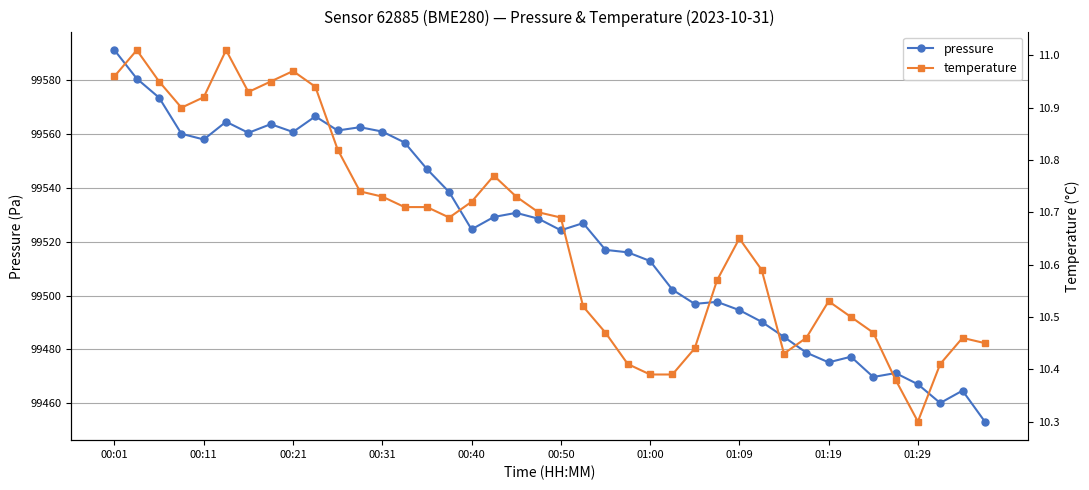

What is the difference between the second highest and minimum values in the temperature series?

0.7